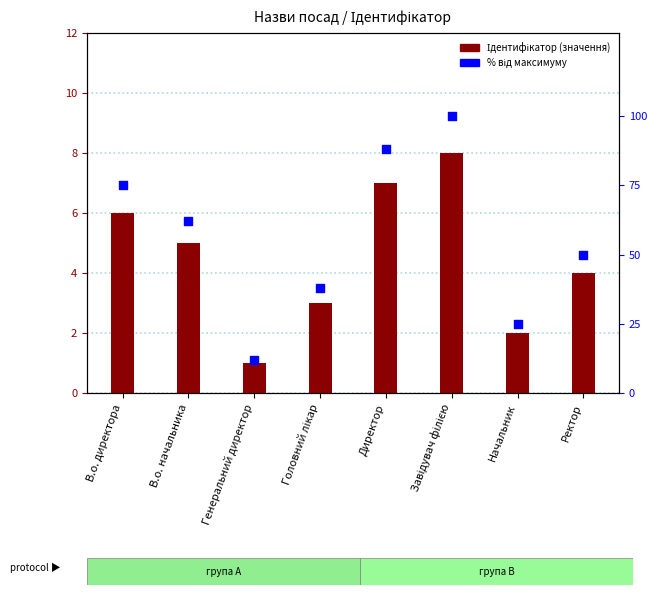

What are all the series names shown in the legend?

Ідентифікатор (значення), % від максимуму